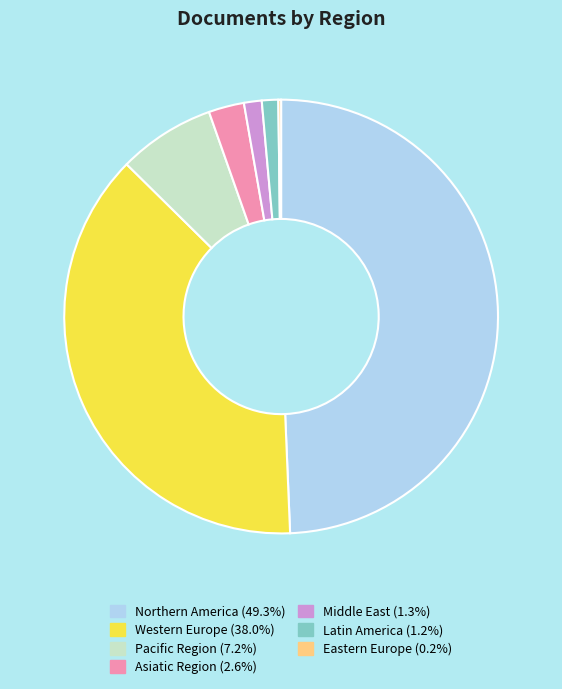

Which slice is the largest?

Northern America